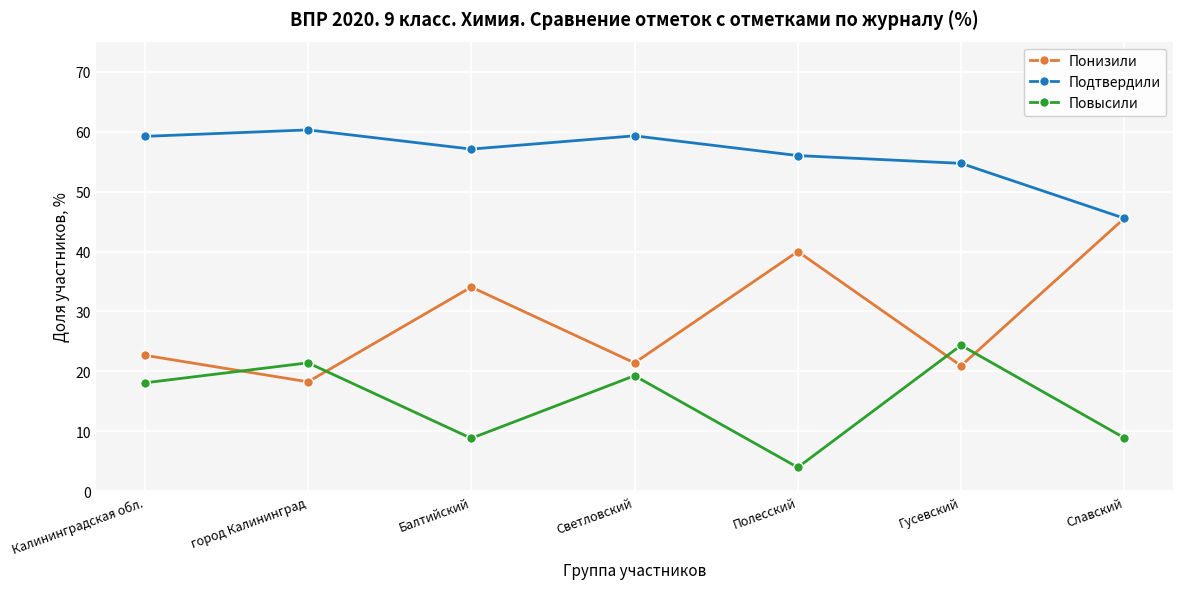

What are all the series names shown in the legend?

Понизили, Подтвердили, Повысили